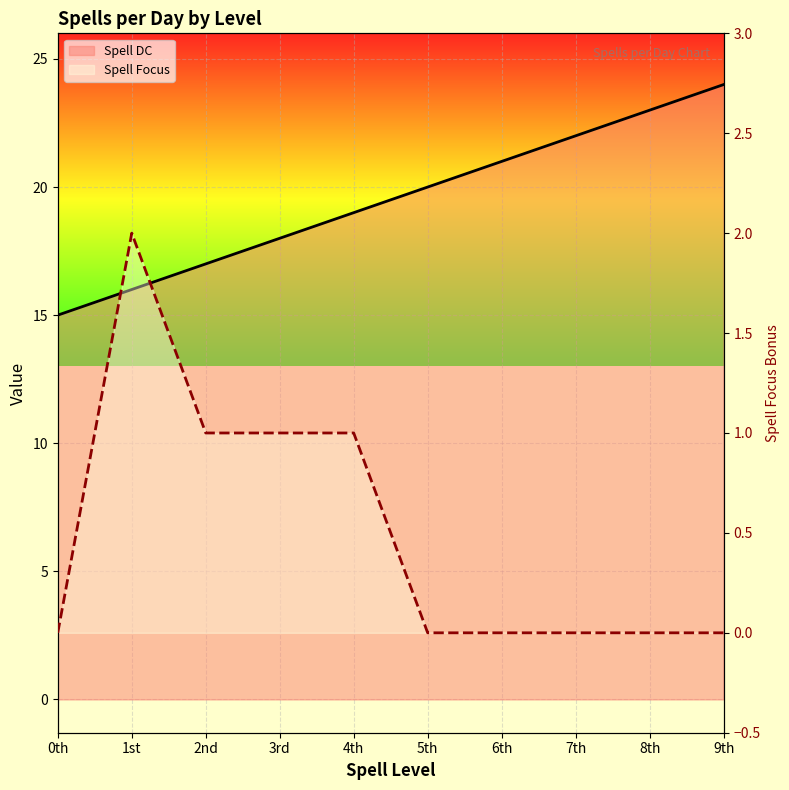

What is the label of the 9th point from the right?

1st